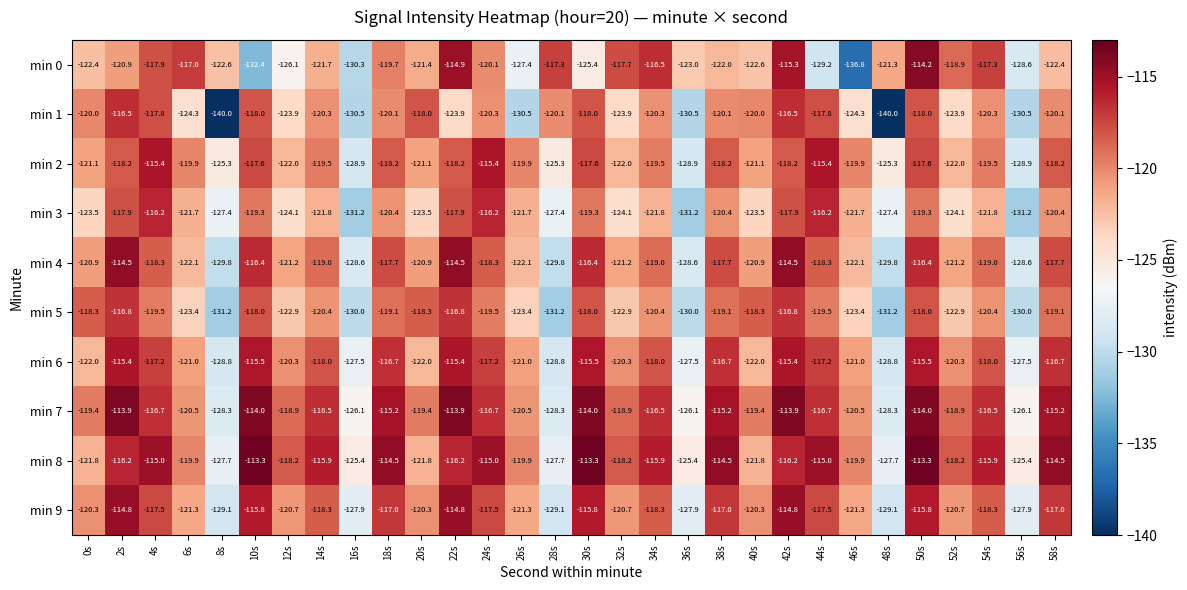

What is the sum of all min 3 values?

-3670.5